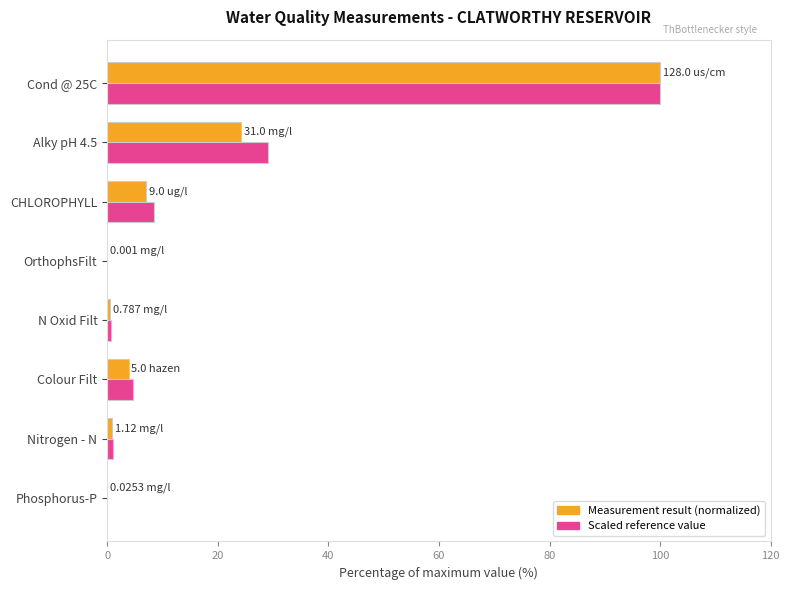

How many categories are shown in the chart?

8